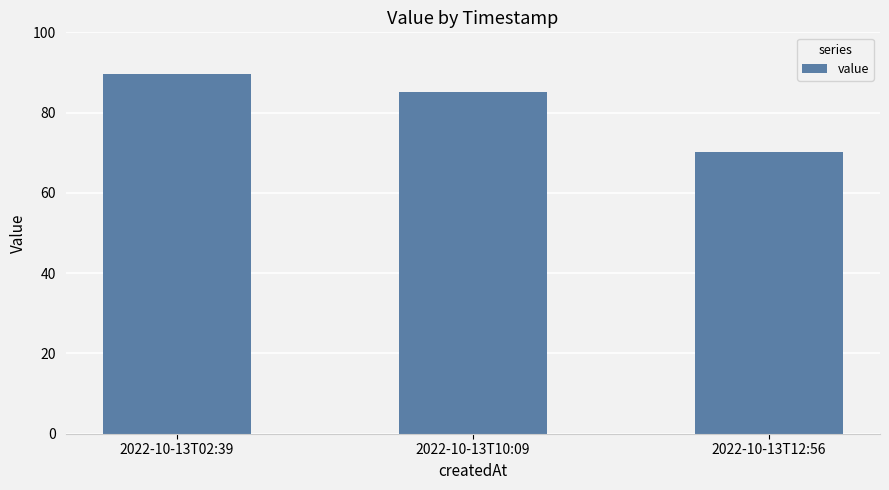

True or false: the data shows 85.1 at 2022-10-13T10:09.

True